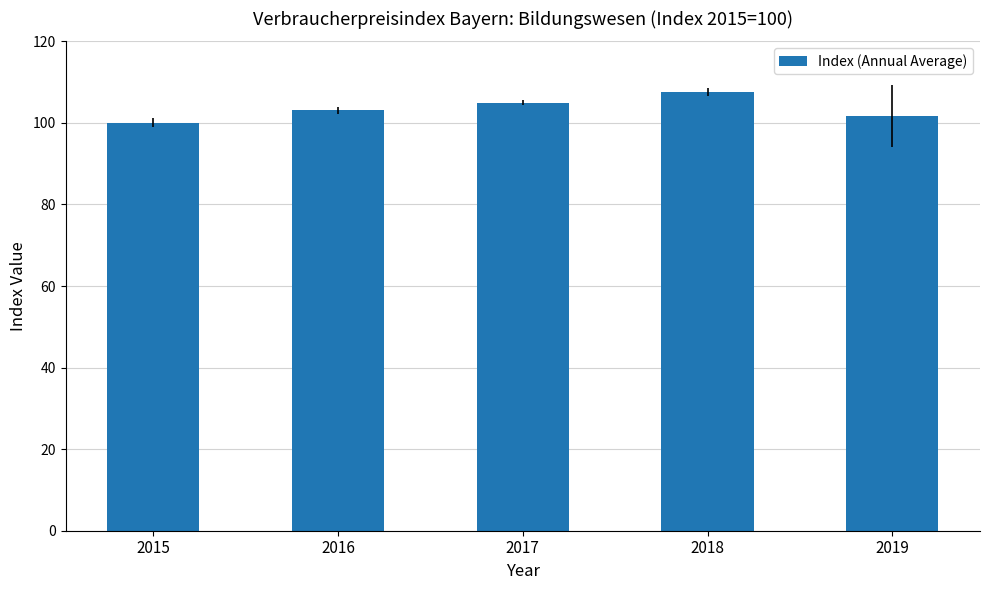

Approximately how many times larger is the value at 2015 compared to 2016?

1.0